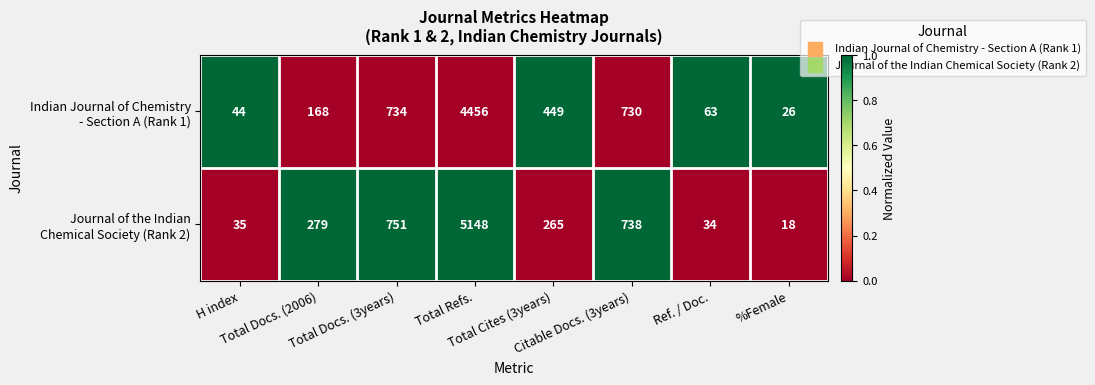

What is the maximum value shown in the chart?

5148